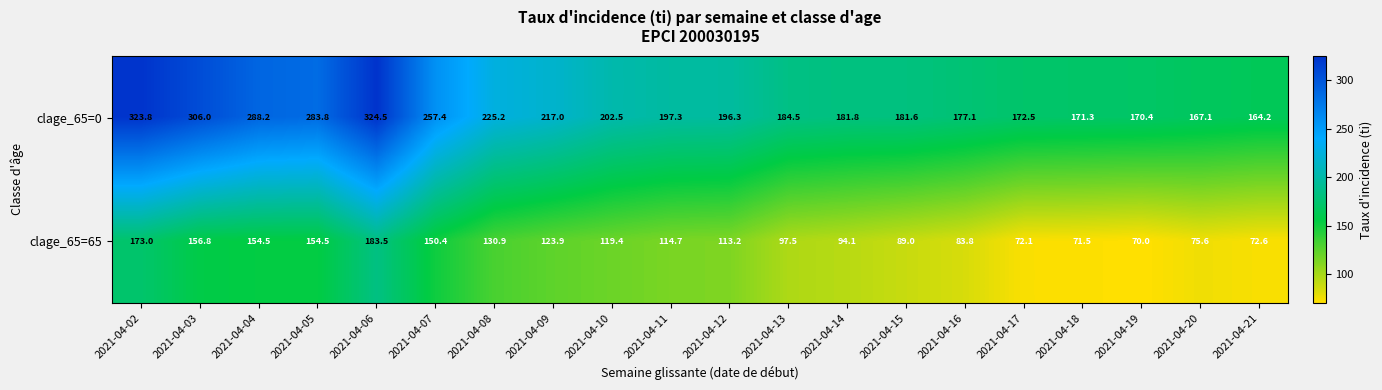

At which category does the chart reach its minimum across all series?

2021-04-19